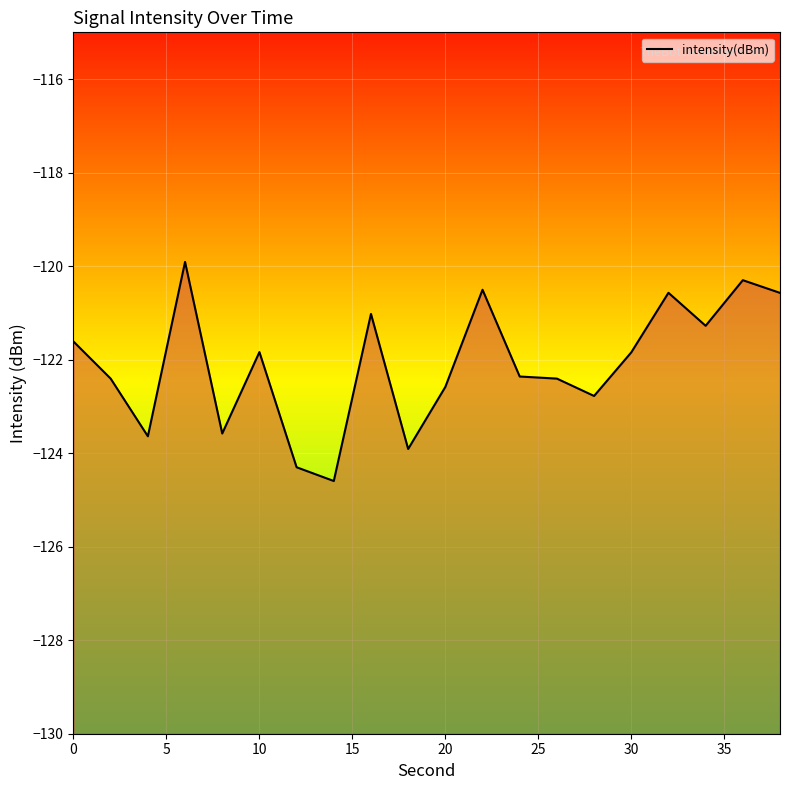

How many data points are less than -121?

15